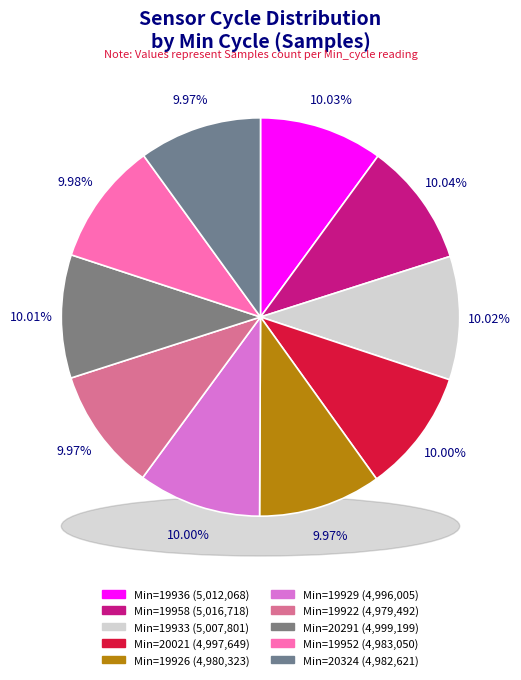

How many segments does this pie chart have?

10